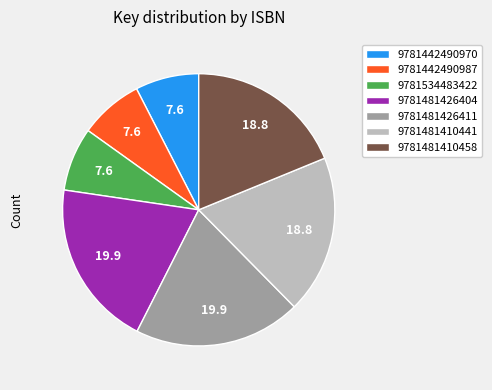

Approximately how many times larger is the value at 9781481426411 compared to 9781442490987?

2.6